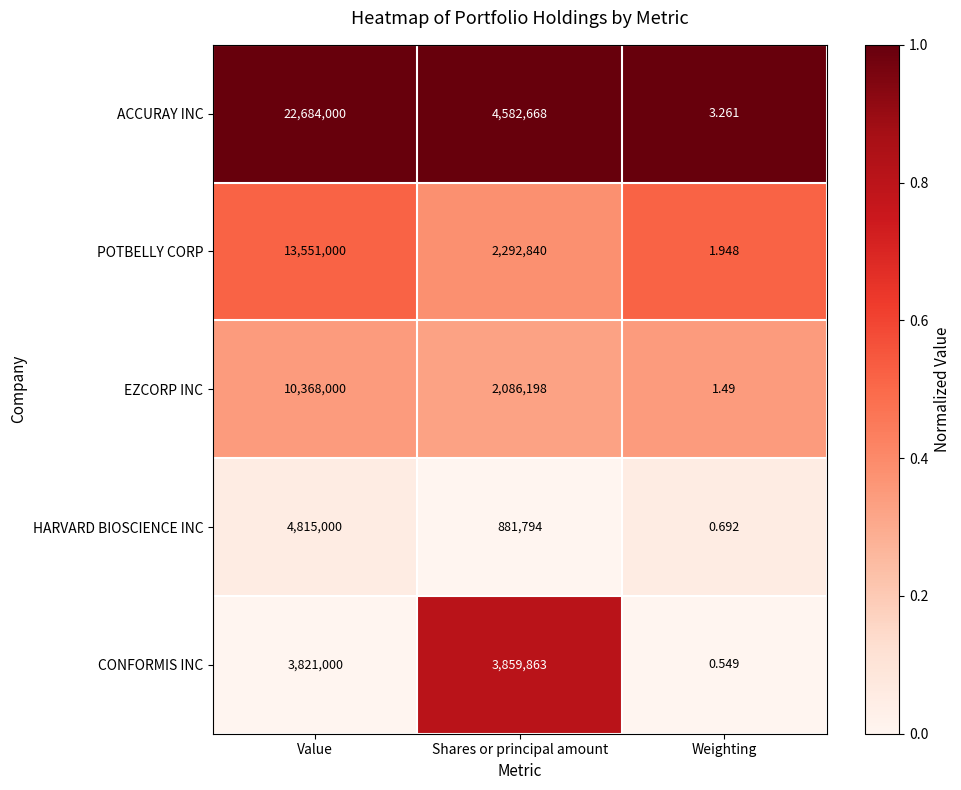

At how many categories does at least one series exceed 0?

3